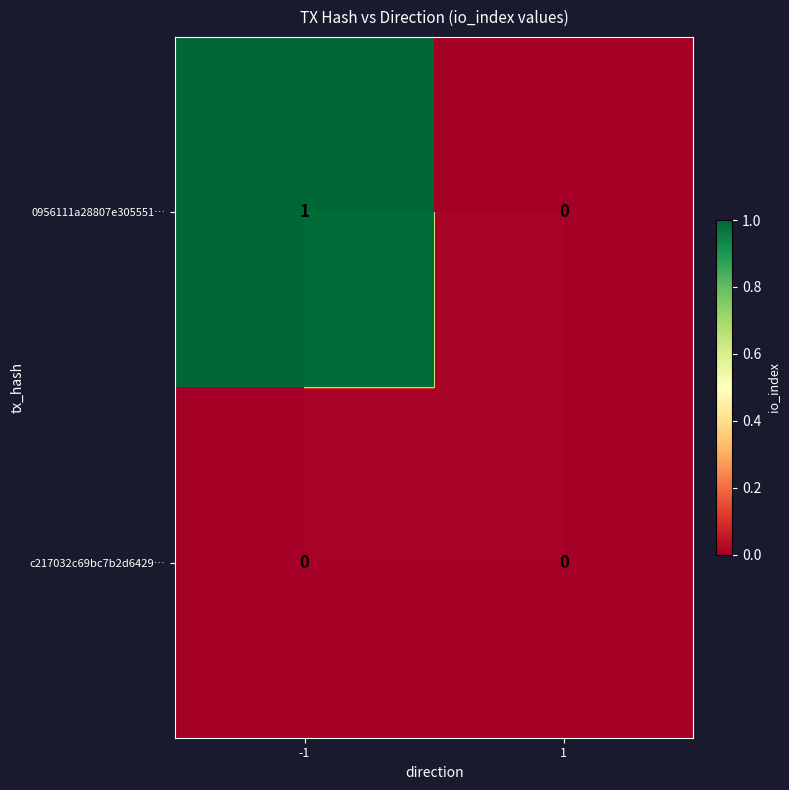

How many data points does each series have?

2